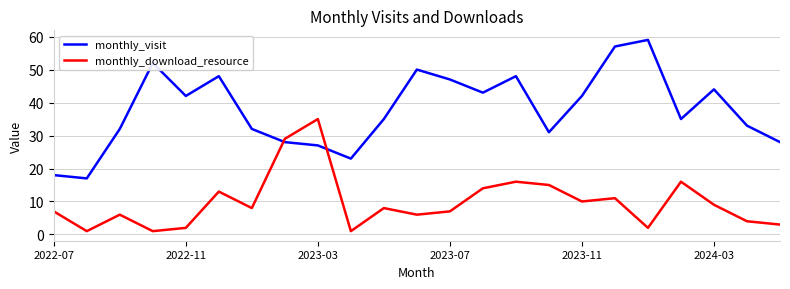

List the series in order of their overall mean, highest first.

monthly_visit, monthly_download_resource